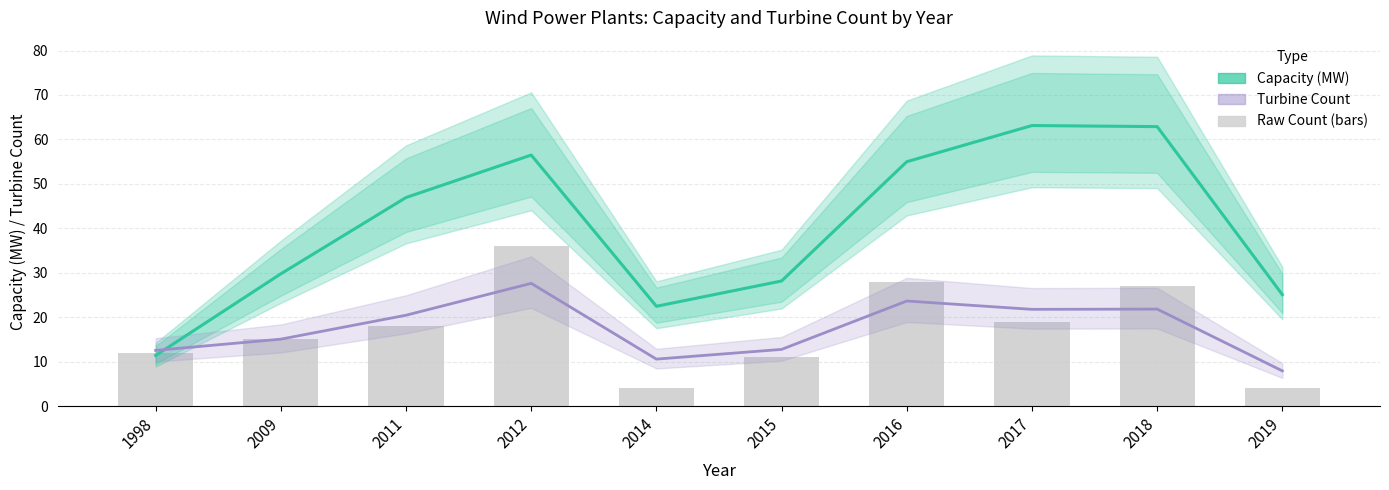

What is the difference between the second highest and minimum values in the Turbine Count series?

15.7